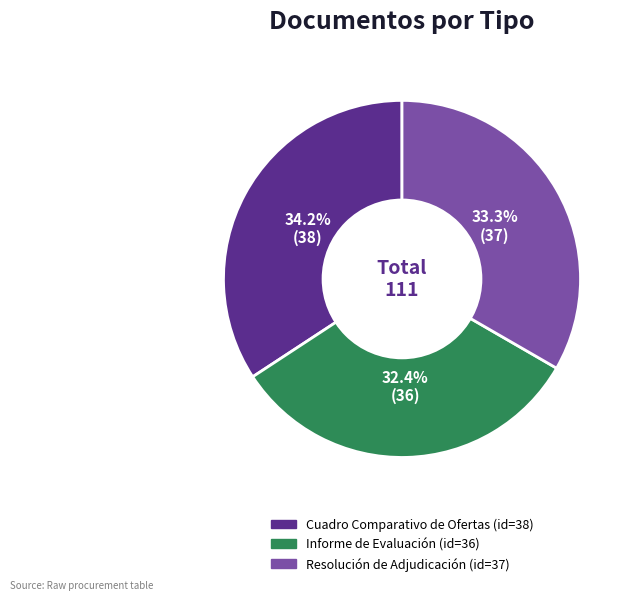

Which category has the smallest portion of the pie?

Informe de Evaluación